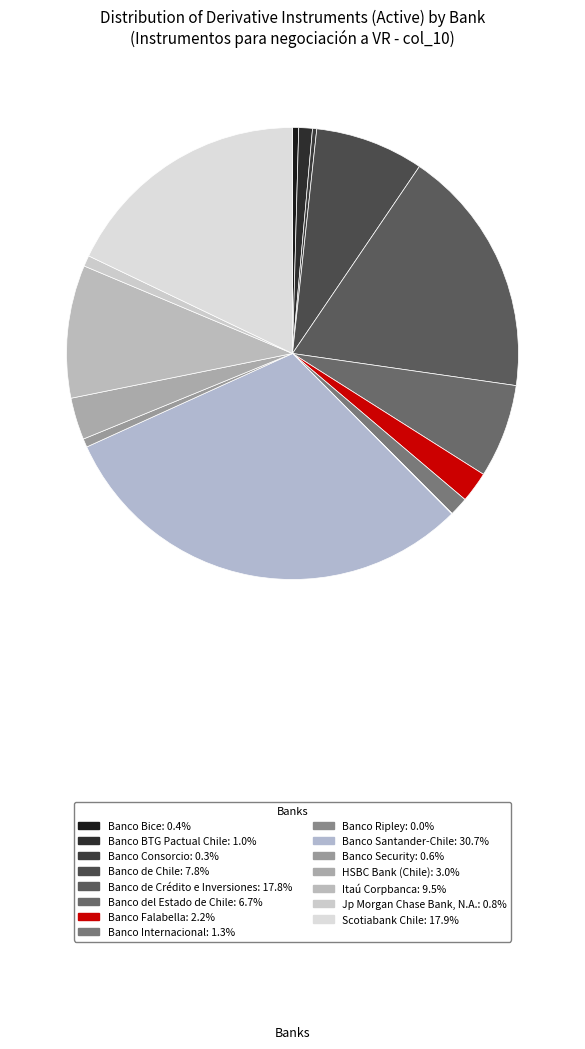

Is Jp Morgan Chase Bank, N.A. the majority of the pie?

No